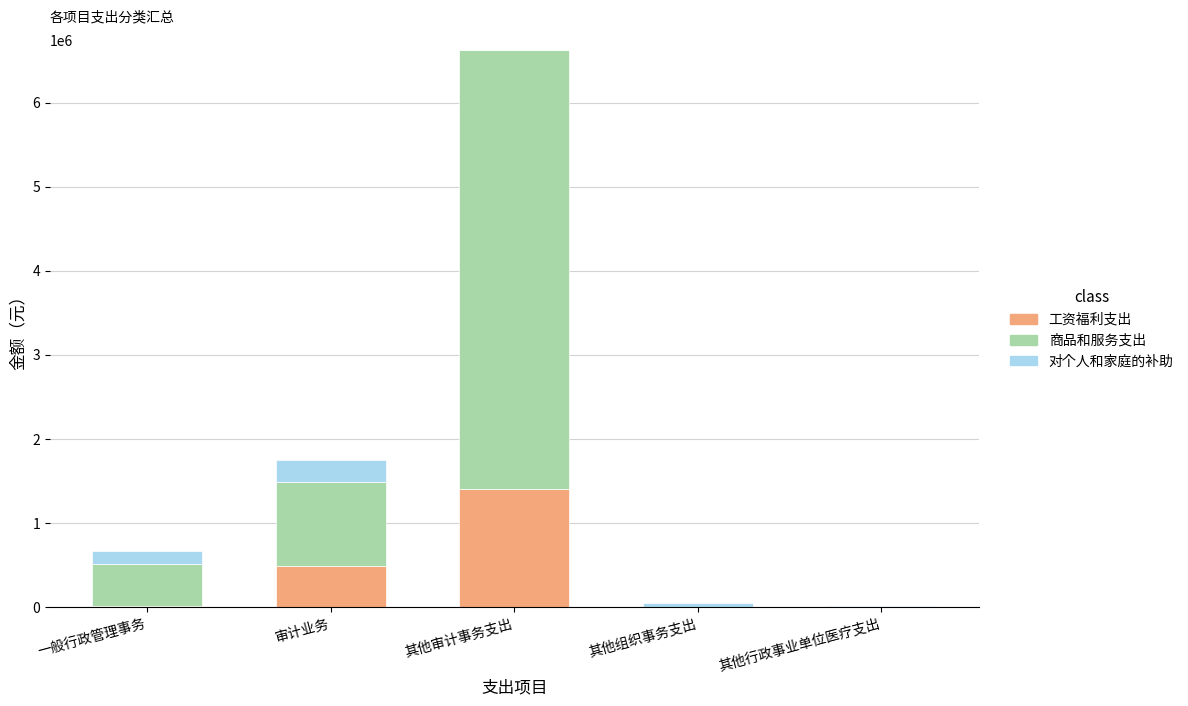

What is the highest value of the 工资福利支出 series?

1407008.1